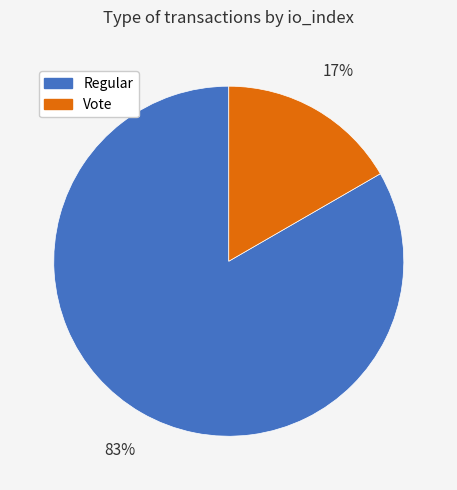

Is there a majority slice in this chart?

Yes